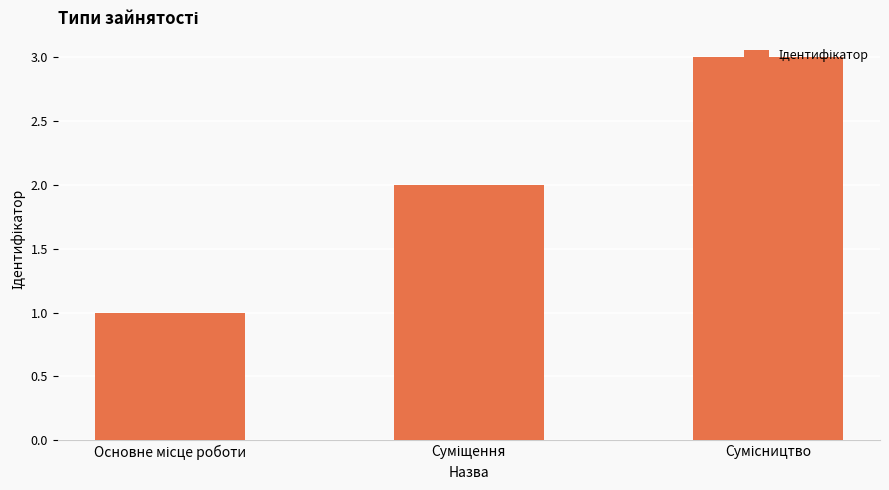

What is the greatest value displayed?

3